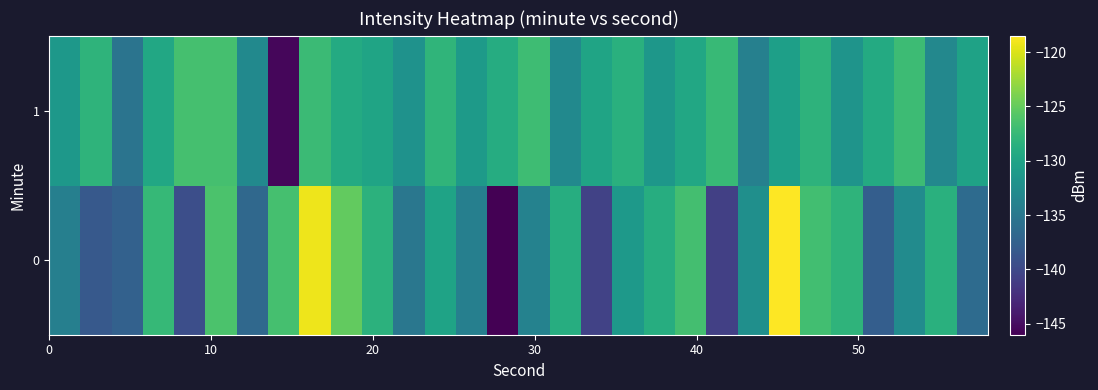

Reading right to left, extract all data points from this chart.

0: -136.4	-128.5	-132.7	-137.8	-128.2	-126.8	-118.5	-132.3	-140.8	-126.8	-128.8	-131.1	-140.6	-128.8	-133.8	-146.0	-134.1	-130.1	-135.1	-128.3	-125.1	-119.2	-126.6	-136.7	-126.3	-139.4	-127.6	-137.5	-138.3	-134.1
1: -130.2	-133.2	-127.2	-129.2	-131.8	-128.2	-130.5	-134.0	-127.5	-129.5	-131.5	-128.5	-130.0	-133.0	-127.0	-129.0	-131.0	-128.0	-132.0	-130.0	-129.2	-127.3	-145.6	-132.9	-126.6	-126.6	-129.5	-135.4	-128.1	-131.4